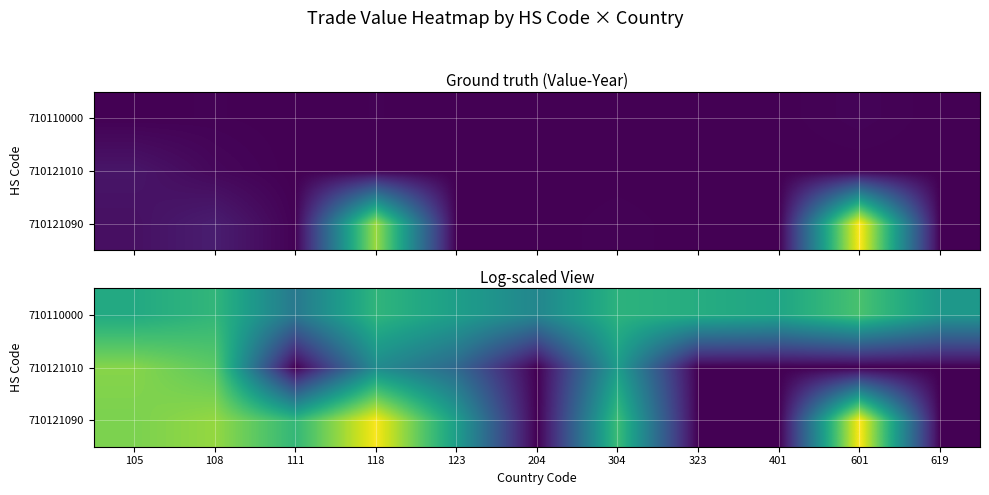

Rank the categories by 710121090 value from lowest to highest.

204, 323, 401, 619, 123, 111, 304, 105, 108, 118, 601